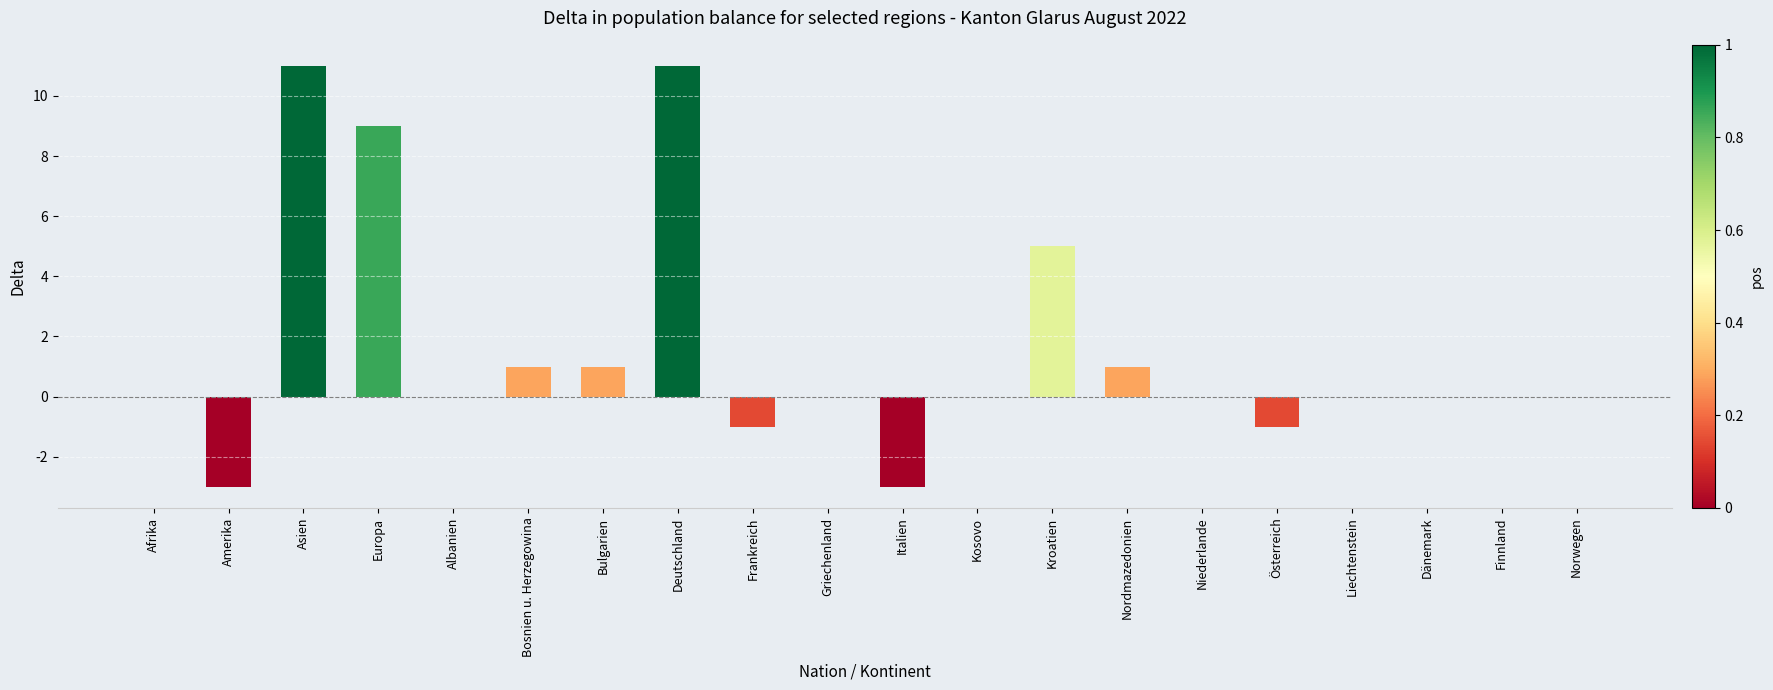

Which has a higher value, Österreich or Nordmazedonien?

Nordmazedonien